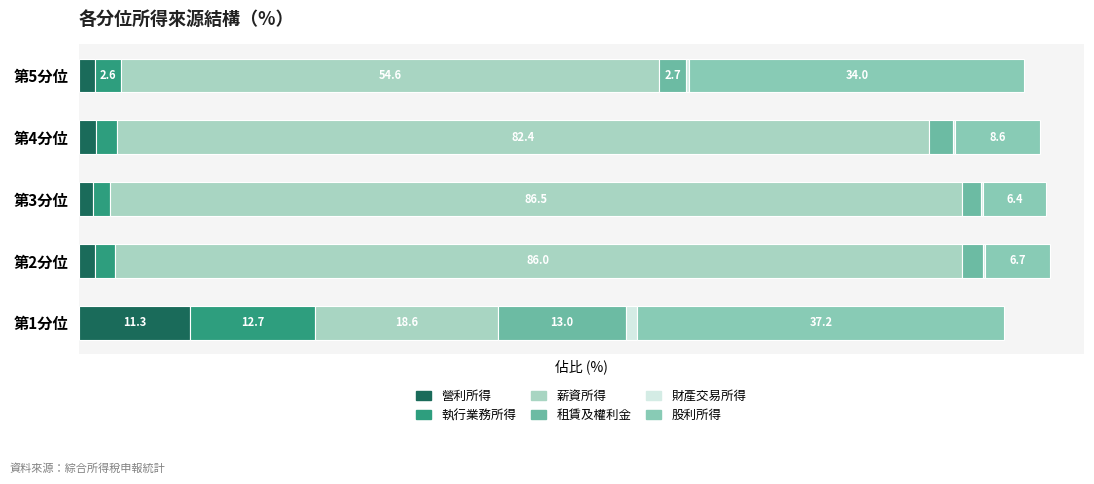

Which series has the largest range (max minus min)?

薪資所得